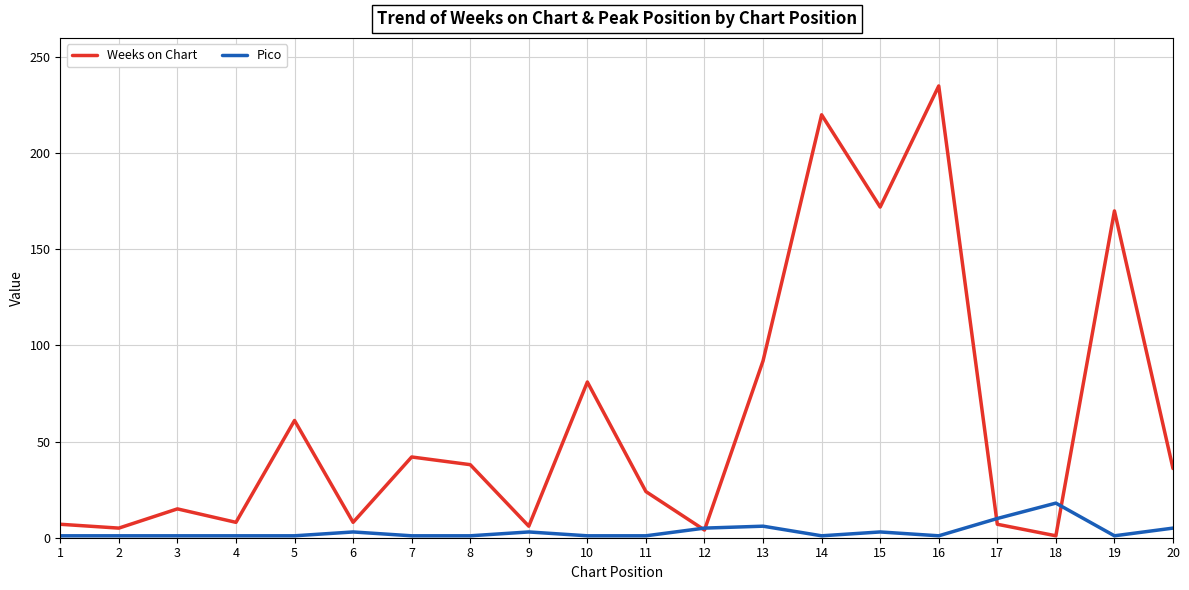

What is the sum of all Weeks on Chart values?

1232